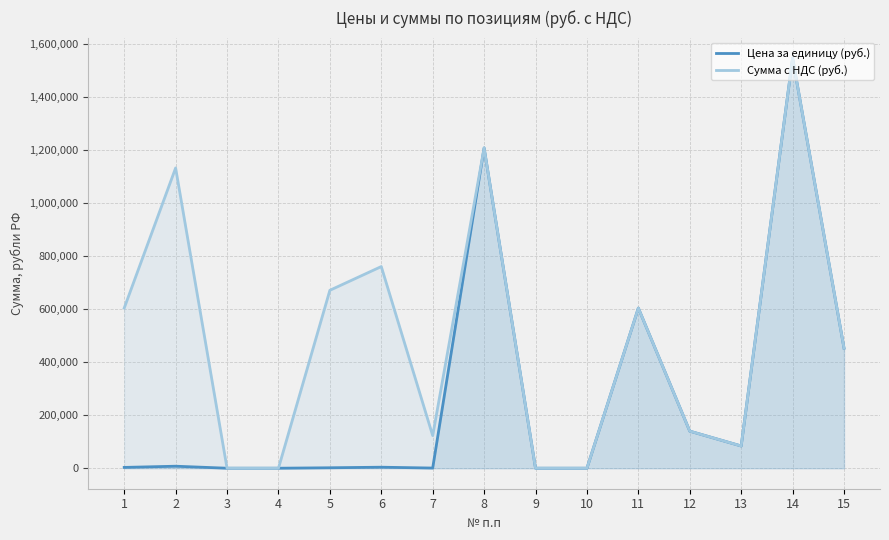

At which category does Цена за единицу (руб.) reach its first local valley?

7